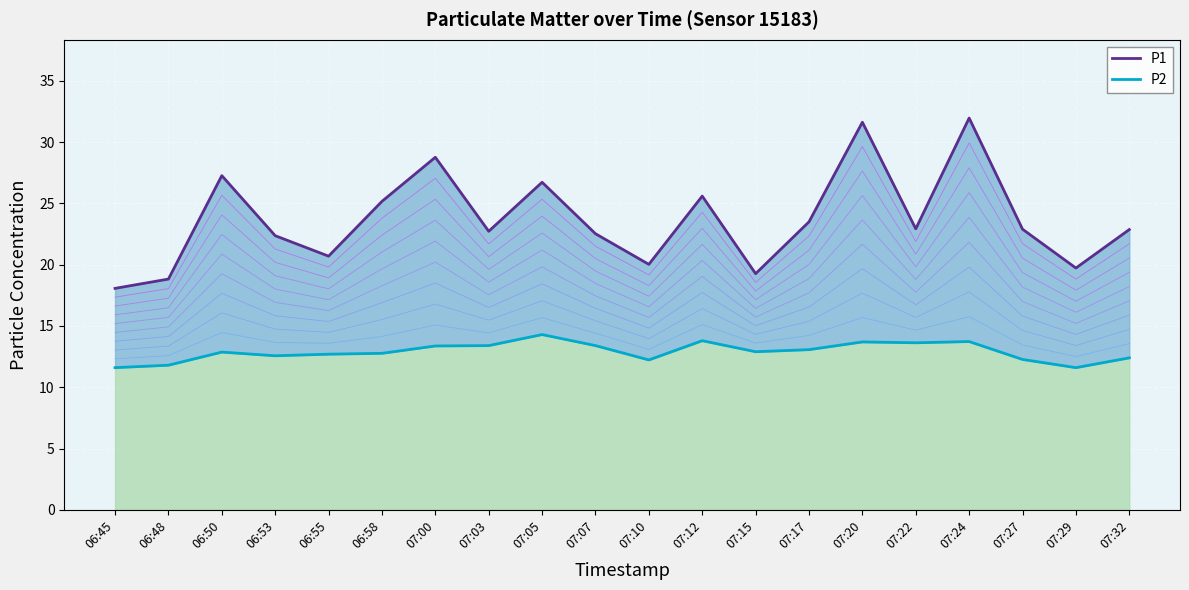

Which series has the largest range (max minus min)?

P1 line